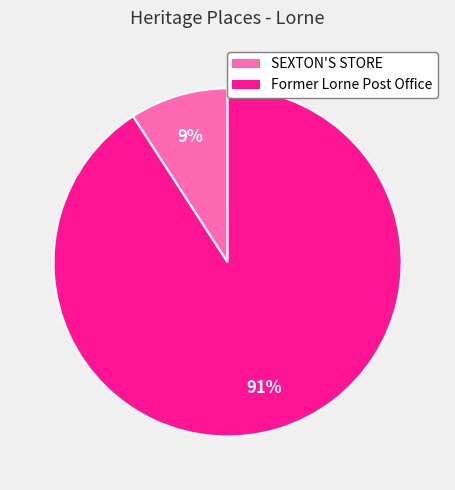

The Former Lorne Post Office slice represents 99% of the pie. True or false?

False